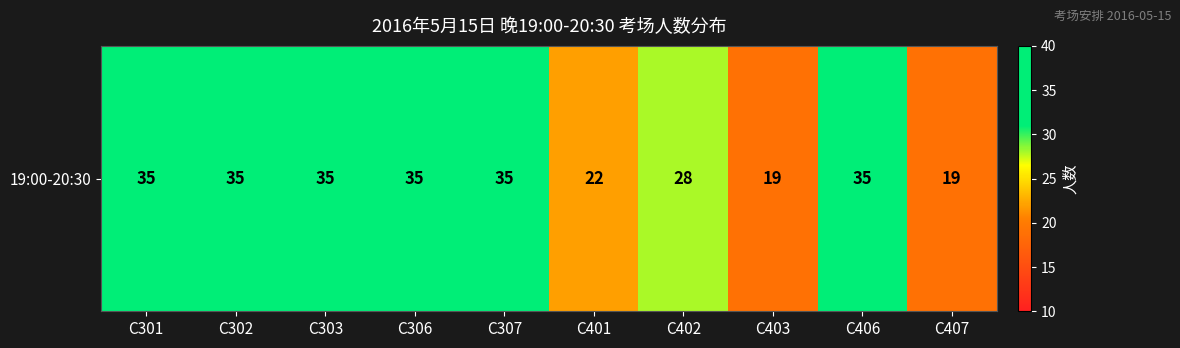

The value at C306 is 35. True or false?

True